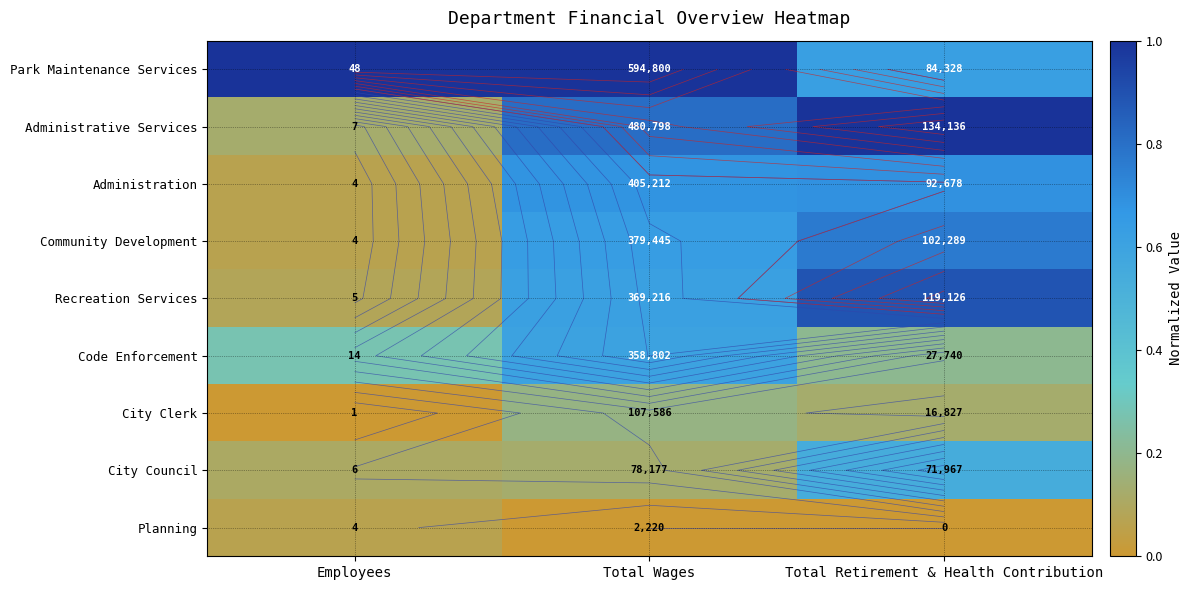

At which label does City Clerk reach its minimum?

Employees